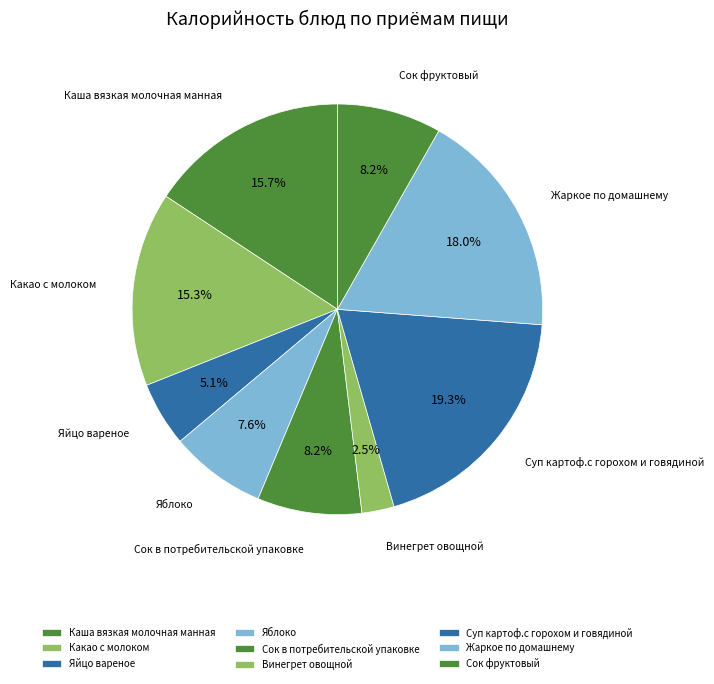

Is it true that Сок в потребительской упаковке is 8% of the pie?

True